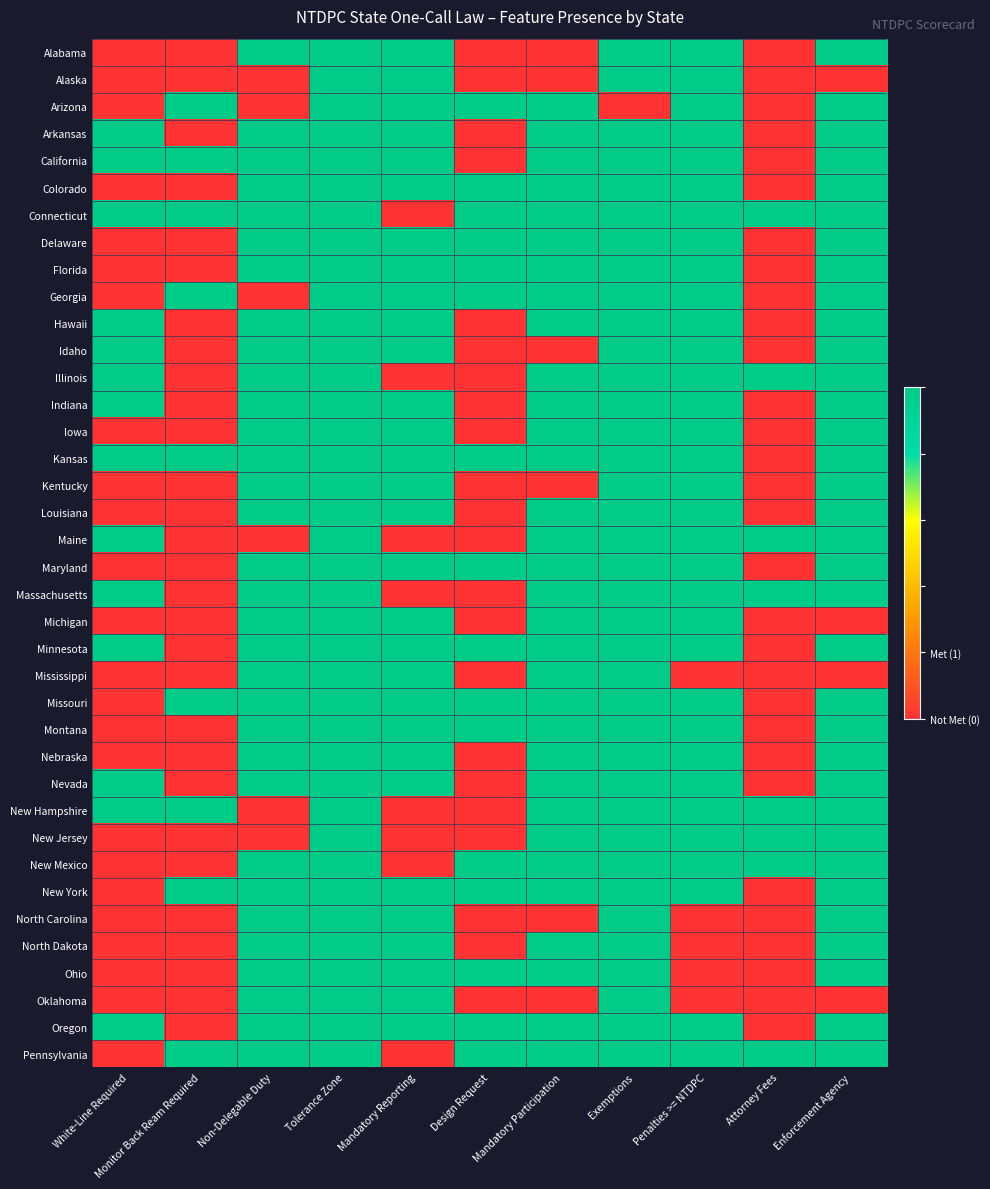

Reading right to left, transcribe all the data shown in this chart.

Alabama: Enforcement Agency=1	Attorney Fees=0	Penalties >= NTDPC=1	Exemptions=1	Mandatory Participation=0	Design Request=0	Mandatory Reporting=1	Tolerance Zone=1	Non-Delegable Duty=1	Monitor Back Ream Required=0	White-Line Required=0
Alaska: Enforcement Agency=0	Attorney Fees=0	Penalties >= NTDPC=1	Exemptions=1	Mandatory Participation=0	Design Request=0	Mandatory Reporting=1	Tolerance Zone=1	Non-Delegable Duty=0	Monitor Back Ream Required=0	White-Line Required=0
Arizona: Enforcement Agency=1	Attorney Fees=0	Penalties >= NTDPC=1	Exemptions=0	Mandatory Participation=1	Design Request=1	Mandatory Reporting=1	Tolerance Zone=1	Non-Delegable Duty=0	Monitor Back Ream Required=1	White-Line Required=0
Arkansas: Enforcement Agency=1	Attorney Fees=0	Penalties >= NTDPC=1	Exemptions=1	Mandatory Participation=1	Design Request=0	Mandatory Reporting=1	Tolerance Zone=1	Non-Delegable Duty=1	Monitor Back Ream Required=0	White-Line Required=1
California: Enforcement Agency=1	Attorney Fees=0	Penalties >= NTDPC=1	Exemptions=1	Mandatory Participation=1	Design Request=0	Mandatory Reporting=1	Tolerance Zone=1	Non-Delegable Duty=1	Monitor Back Ream Required=1	White-Line Required=1
Colorado: Enforcement Agency=1	Attorney Fees=0	Penalties >= NTDPC=1	Exemptions=1	Mandatory Participation=1	Design Request=1	Mandatory Reporting=1	Tolerance Zone=1	Non-Delegable Duty=1	Monitor Back Ream Required=0	White-Line Required=0
Connecticut: Enforcement Agency=1	Attorney Fees=1	Penalties >= NTDPC=1	Exemptions=1	Mandatory Participation=1	Design Request=1	Mandatory Reporting=0	Tolerance Zone=1	Non-Delegable Duty=1	Monitor Back Ream Required=1	White-Line Required=1
Delaware: Enforcement Agency=1	Attorney Fees=0	Penalties >= NTDPC=1	Exemptions=1	Mandatory Participation=1	Design Request=1	Mandatory Reporting=1	Tolerance Zone=1	Non-Delegable Duty=1	Monitor Back Ream Required=0	White-Line Required=0
Florida: Enforcement Agency=1	Attorney Fees=0	Penalties >= NTDPC=1	Exemptions=1	Mandatory Participation=1	Design Request=1	Mandatory Reporting=1	Tolerance Zone=1	Non-Delegable Duty=1	Monitor Back Ream Required=0	White-Line Required=0
Georgia: Enforcement Agency=1	Attorney Fees=0	Penalties >= NTDPC=1	Exemptions=1	Mandatory Participation=1	Design Request=1	Mandatory Reporting=1	Tolerance Zone=1	Non-Delegable Duty=0	Monitor Back Ream Required=1	White-Line Required=0
Hawaii: Enforcement Agency=1	Attorney Fees=0	Penalties >= NTDPC=1	Exemptions=1	Mandatory Participation=1	Design Request=0	Mandatory Reporting=1	Tolerance Zone=1	Non-Delegable Duty=1	Monitor Back Ream Required=0	White-Line Required=1
Idaho: Enforcement Agency=1	Attorney Fees=0	Penalties >= NTDPC=1	Exemptions=1	Mandatory Participation=0	Design Request=0	Mandatory Reporting=1	Tolerance Zone=1	Non-Delegable Duty=1	Monitor Back Ream Required=0	White-Line Required=1
Illinois: Enforcement Agency=1	Attorney Fees=1	Penalties >= NTDPC=1	Exemptions=1	Mandatory Participation=1	Design Request=0	Mandatory Reporting=0	Tolerance Zone=1	Non-Delegable Duty=1	Monitor Back Ream Required=0	White-Line Required=1
Indiana: Enforcement Agency=1	Attorney Fees=0	Penalties >= NTDPC=1	Exemptions=1	Mandatory Participation=1	Design Request=0	Mandatory Reporting=1	Tolerance Zone=1	Non-Delegable Duty=1	Monitor Back Ream Required=0	White-Line Required=1
Iowa: Enforcement Agency=1	Attorney Fees=0	Penalties >= NTDPC=1	Exemptions=1	Mandatory Participation=1	Design Request=0	Mandatory Reporting=1	Tolerance Zone=1	Non-Delegable Duty=1	Monitor Back Ream Required=0	White-Line Required=0
Kansas: Enforcement Agency=1	Attorney Fees=0	Penalties >= NTDPC=1	Exemptions=1	Mandatory Participation=1	Design Request=1	Mandatory Reporting=1	Tolerance Zone=1	Non-Delegable Duty=1	Monitor Back Ream Required=1	White-Line Required=1
Kentucky: Enforcement Agency=1	Attorney Fees=0	Penalties >= NTDPC=1	Exemptions=1	Mandatory Participation=0	Design Request=0	Mandatory Reporting=1	Tolerance Zone=1	Non-Delegable Duty=1	Monitor Back Ream Required=0	White-Line Required=0
Louisiana: Enforcement Agency=1	Attorney Fees=0	Penalties >= NTDPC=1	Exemptions=1	Mandatory Participation=1	Design Request=0	Mandatory Reporting=1	Tolerance Zone=1	Non-Delegable Duty=1	Monitor Back Ream Required=0	White-Line Required=0
Maine: Enforcement Agency=1	Attorney Fees=1	Penalties >= NTDPC=1	Exemptions=1	Mandatory Participation=1	Design Request=0	Mandatory Reporting=0	Tolerance Zone=1	Non-Delegable Duty=0	Monitor Back Ream Required=0	White-Line Required=1
Maryland: Enforcement Agency=1	Attorney Fees=0	Penalties >= NTDPC=1	Exemptions=1	Mandatory Participation=1	Design Request=1	Mandatory Reporting=1	Tolerance Zone=1	Non-Delegable Duty=1	Monitor Back Ream Required=0	White-Line Required=0
Massachusetts: Enforcement Agency=1	Attorney Fees=1	Penalties >= NTDPC=1	Exemptions=1	Mandatory Participation=1	Design Request=0	Mandatory Reporting=0	Tolerance Zone=1	Non-Delegable Duty=1	Monitor Back Ream Required=0	White-Line Required=1
Michigan: Enforcement Agency=0	Attorney Fees=0	Penalties >= NTDPC=1	Exemptions=1	Mandatory Participation=1	Design Request=0	Mandatory Reporting=1	Tolerance Zone=1	Non-Delegable Duty=1	Monitor Back Ream Required=0	White-Line Required=0
Minnesota: Enforcement Agency=1	Attorney Fees=0	Penalties >= NTDPC=1	Exemptions=1	Mandatory Participation=1	Design Request=1	Mandatory Reporting=1	Tolerance Zone=1	Non-Delegable Duty=1	Monitor Back Ream Required=0	White-Line Required=1
Mississippi: Enforcement Agency=0	Attorney Fees=0	Penalties >= NTDPC=0	Exemptions=1	Mandatory Participation=1	Design Request=0	Mandatory Reporting=1	Tolerance Zone=1	Non-Delegable Duty=1	Monitor Back Ream Required=0	White-Line Required=0
Missouri: Enforcement Agency=1	Attorney Fees=0	Penalties >= NTDPC=1	Exemptions=1	Mandatory Participation=1	Design Request=1	Mandatory Reporting=1	Tolerance Zone=1	Non-Delegable Duty=1	Monitor Back Ream Required=1	White-Line Required=0
Montana: Enforcement Agency=1	Attorney Fees=0	Penalties >= NTDPC=1	Exemptions=1	Mandatory Participation=1	Design Request=1	Mandatory Reporting=1	Tolerance Zone=1	Non-Delegable Duty=1	Monitor Back Ream Required=0	White-Line Required=0
Nebraska: Enforcement Agency=1	Attorney Fees=0	Penalties >= NTDPC=1	Exemptions=1	Mandatory Participation=1	Design Request=0	Mandatory Reporting=1	Tolerance Zone=1	Non-Delegable Duty=1	Monitor Back Ream Required=0	White-Line Required=0
Nevada: Enforcement Agency=1	Attorney Fees=0	Penalties >= NTDPC=1	Exemptions=1	Mandatory Participation=1	Design Request=0	Mandatory Reporting=1	Tolerance Zone=1	Non-Delegable Duty=1	Monitor Back Ream Required=0	White-Line Required=1
New Hampshire: Enforcement Agency=1	Attorney Fees=1	Penalties >= NTDPC=1	Exemptions=1	Mandatory Participation=1	Design Request=0	Mandatory Reporting=0	Tolerance Zone=1	Non-Delegable Duty=0	Monitor Back Ream Required=1	White-Line Required=1
New Jersey: Enforcement Agency=1	Attorney Fees=1	Penalties >= NTDPC=1	Exemptions=1	Mandatory Participation=1	Design Request=0	Mandatory Reporting=0	Tolerance Zone=1	Non-Delegable Duty=0	Monitor Back Ream Required=0	White-Line Required=0
New Mexico: Enforcement Agency=1	Attorney Fees=1	Penalties >= NTDPC=1	Exemptions=1	Mandatory Participation=1	Design Request=1	Mandatory Reporting=0	Tolerance Zone=1	Non-Delegable Duty=1	Monitor Back Ream Required=0	White-Line Required=0
New York: Enforcement Agency=1	Attorney Fees=0	Penalties >= NTDPC=1	Exemptions=1	Mandatory Participation=1	Design Request=1	Mandatory Reporting=1	Tolerance Zone=1	Non-Delegable Duty=1	Monitor Back Ream Required=1	White-Line Required=0
North Carolina: Enforcement Agency=1	Attorney Fees=0	Penalties >= NTDPC=0	Exemptions=1	Mandatory Participation=0	Design Request=0	Mandatory Reporting=1	Tolerance Zone=1	Non-Delegable Duty=1	Monitor Back Ream Required=0	White-Line Required=0
North Dakota: Enforcement Agency=1	Attorney Fees=0	Penalties >= NTDPC=0	Exemptions=1	Mandatory Participation=1	Design Request=0	Mandatory Reporting=1	Tolerance Zone=1	Non-Delegable Duty=1	Monitor Back Ream Required=0	White-Line Required=0
Ohio: Enforcement Agency=1	Attorney Fees=0	Penalties >= NTDPC=0	Exemptions=1	Mandatory Participation=1	Design Request=1	Mandatory Reporting=1	Tolerance Zone=1	Non-Delegable Duty=1	Monitor Back Ream Required=0	White-Line Required=0
Oklahoma: Enforcement Agency=0	Attorney Fees=0	Penalties >= NTDPC=0	Exemptions=1	Mandatory Participation=0	Design Request=0	Mandatory Reporting=1	Tolerance Zone=1	Non-Delegable Duty=1	Monitor Back Ream Required=0	White-Line Required=0
Oregon: Enforcement Agency=1	Attorney Fees=0	Penalties >= NTDPC=1	Exemptions=1	Mandatory Participation=1	Design Request=1	Mandatory Reporting=1	Tolerance Zone=1	Non-Delegable Duty=1	Monitor Back Ream Required=0	White-Line Required=1
Pennsylvania: Enforcement Agency=1	Attorney Fees=1	Penalties >= NTDPC=1	Exemptions=1	Mandatory Participation=1	Design Request=1	Mandatory Reporting=0	Tolerance Zone=1	Non-Delegable Duty=1	Monitor Back Ream Required=1	White-Line Required=0